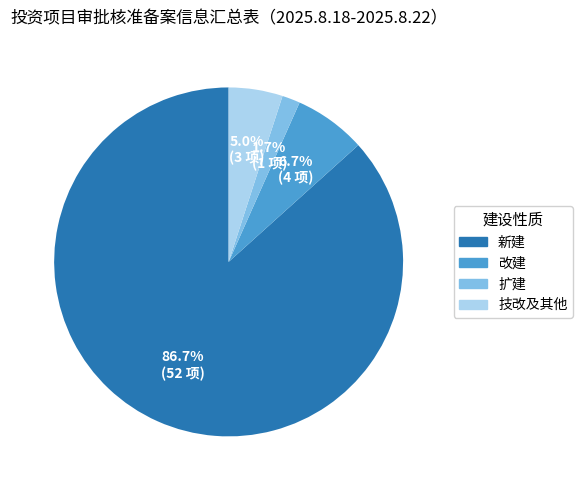

Rank the categories by value from lowest to highest.

扩建, 技改及其他, 改建, 新建